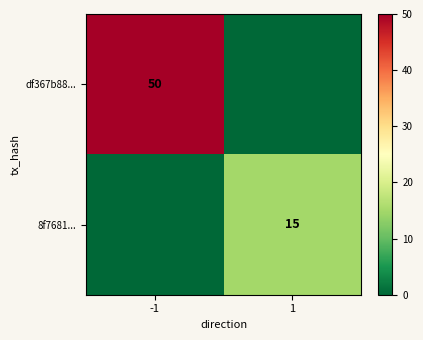

True or false: 8f7681... has a value of 15 at 1.

True